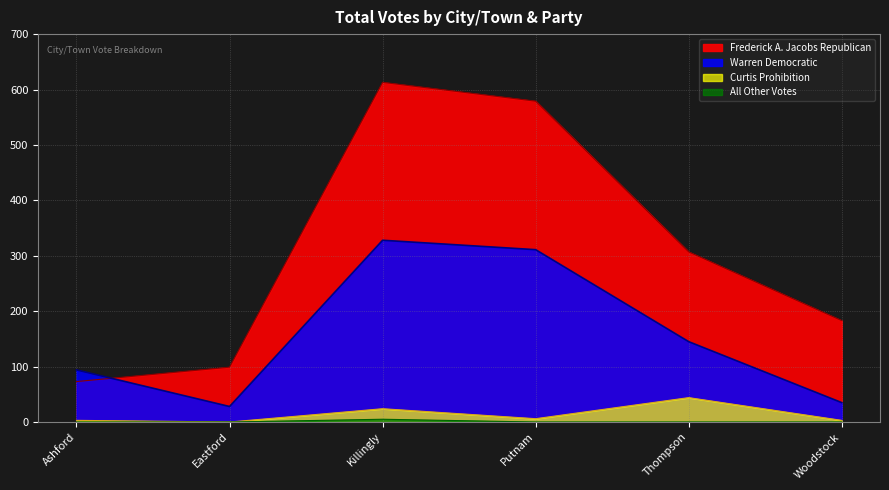

At which category is the sum across all series the highest?

Killingly